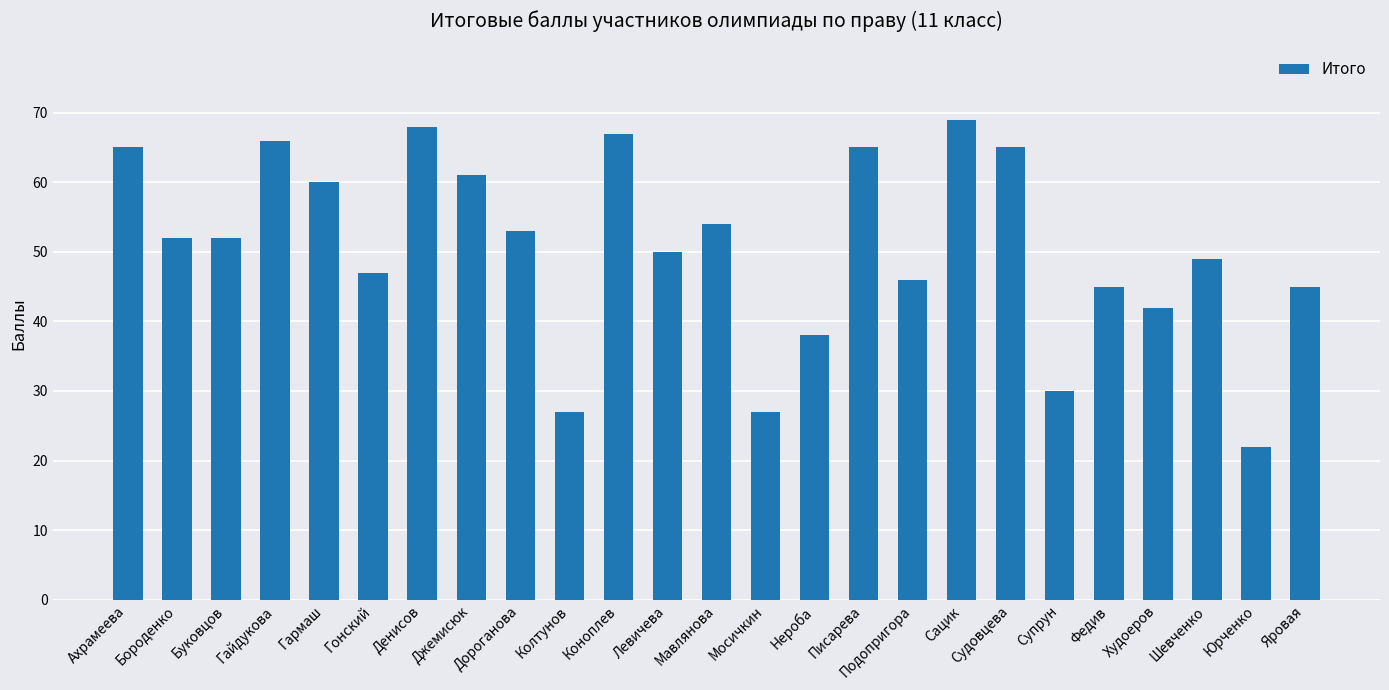

What is the approximate value at Бороденко, to the nearest 10?

50